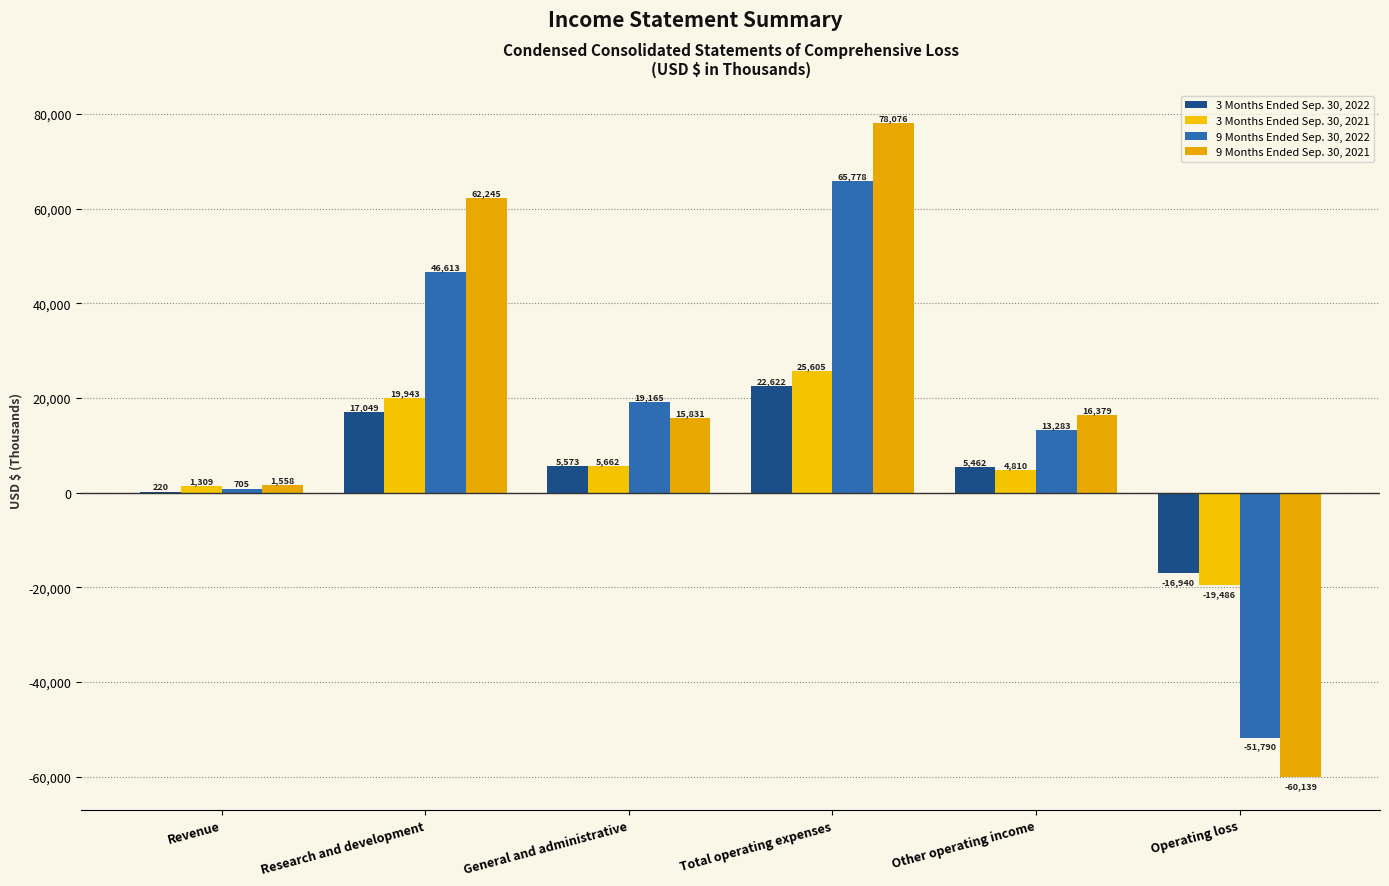

Rank the categories by 3 Months Ended Sep. 30, 2022 value from lowest to highest.

Operating loss, Revenue, Other operating income, General and administrative, Research and development, Total operating expenses